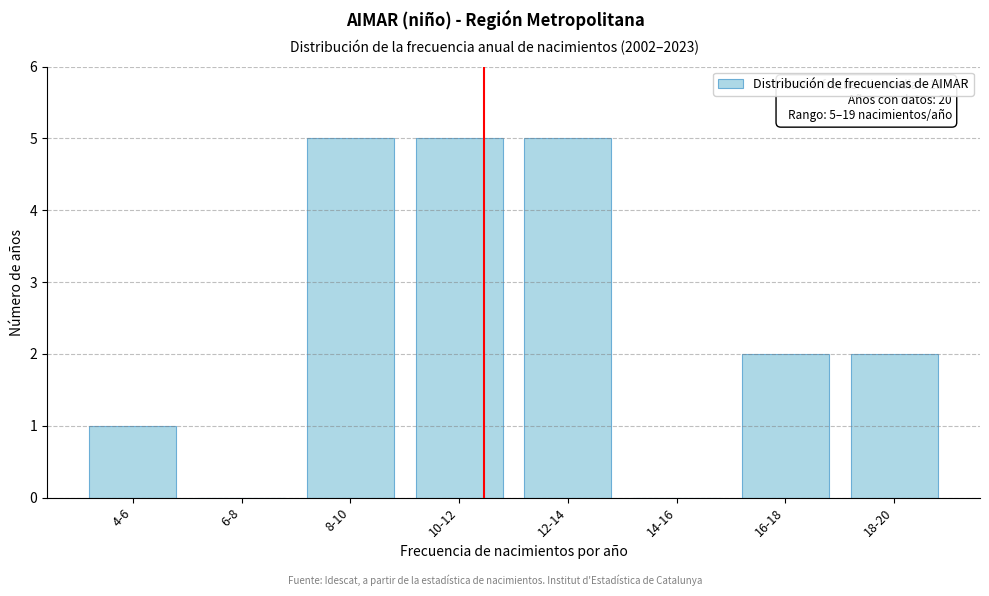

Reading left to right, list all the values displayed in this chart.

4-6=1	6-8=0	8-10=5	10-12=5	12-14=5	14-16=0	16-18=2	18-20=2